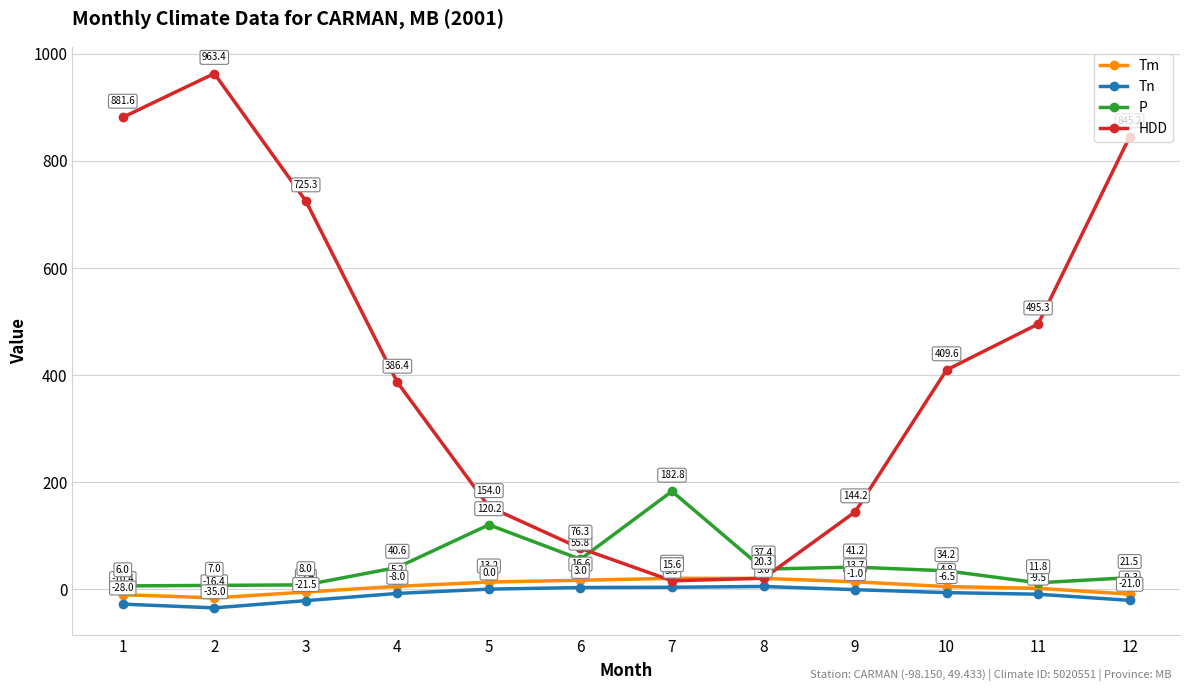

What is the value of the Tn point at the 4th from the left?

-8.0